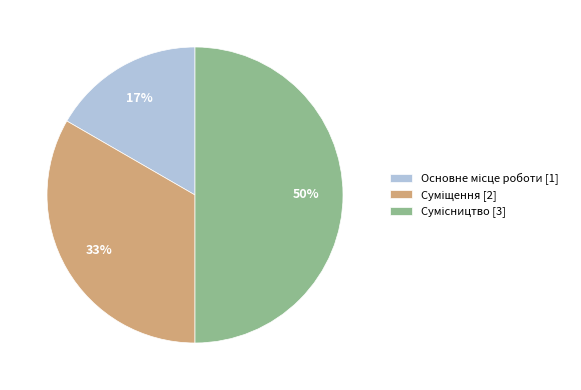

To the nearest percent, what is the difference between the largest and smallest slice percentages?

33%